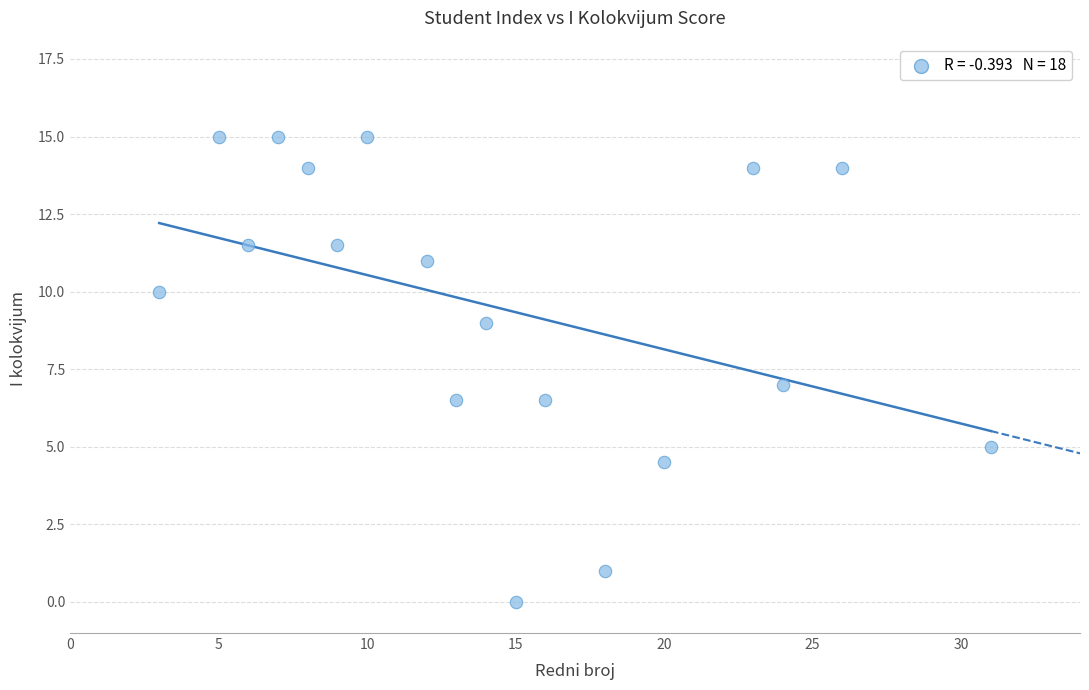

What is the range of Y values (max minus min)?

15.0